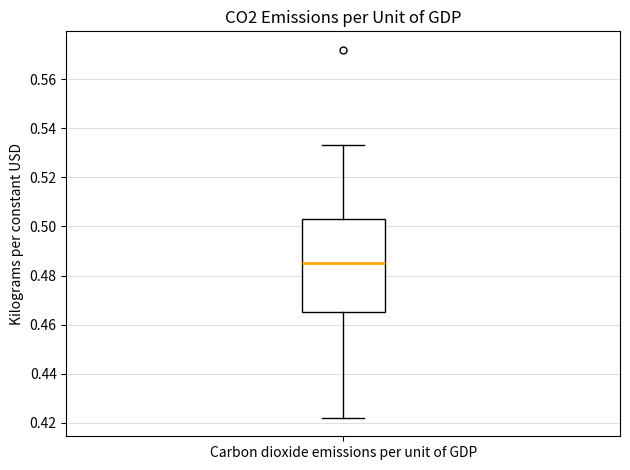

Read this box plot against the y-axis: the position of the median line, the range covered by the box, and the ends of both whiskers. The values are not printed on the chart, so give them approximately, as read against the axis.

median 0.486, box 0.466 to 0.504, whiskers 0.422 to 0.534